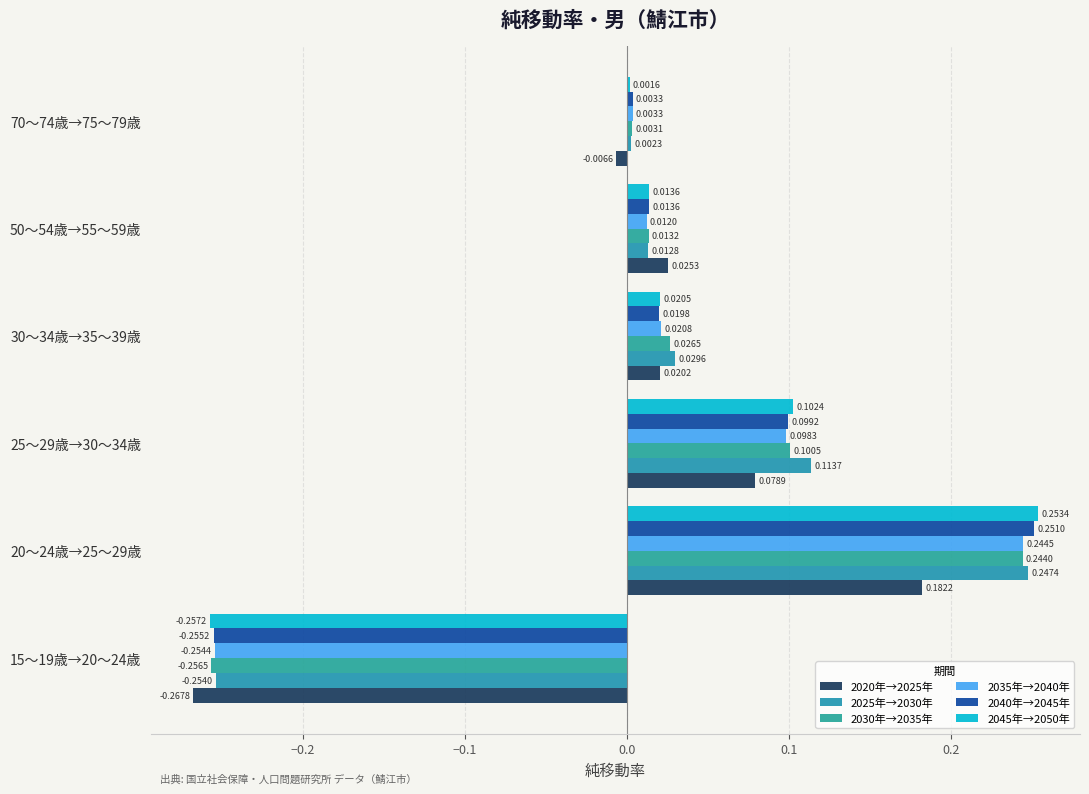

What is the difference between the maximum and minimum values in the 2040年→2045年 series?

0.5